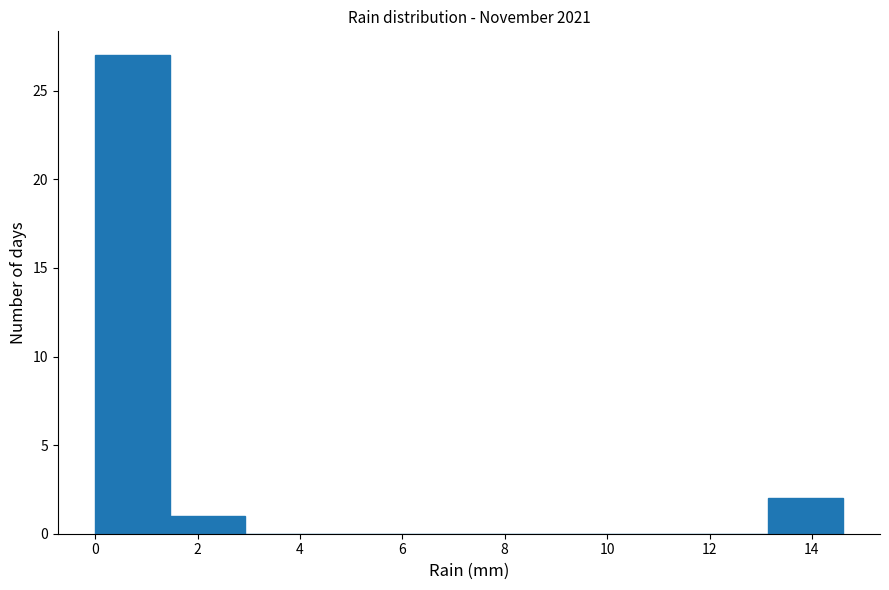

Reading left to right, list every bar in this chart as the range it spans on the x-axis followed by its height. Neither the bar edges nor the heights are printed on the chart, so give them approximately, as read against the axes.

0.00 to 1.46: 27
1.46 to 2.92: 1
2.92 to 4.38: 0
4.38 to 5.84: 0
5.84 to 7.30: 0
7.30 to 8.76: 0
8.76 to 10.22: 0
10.22 to 11.68: 0
11.68 to 13.14: 0
13.14 to 14.60: 2